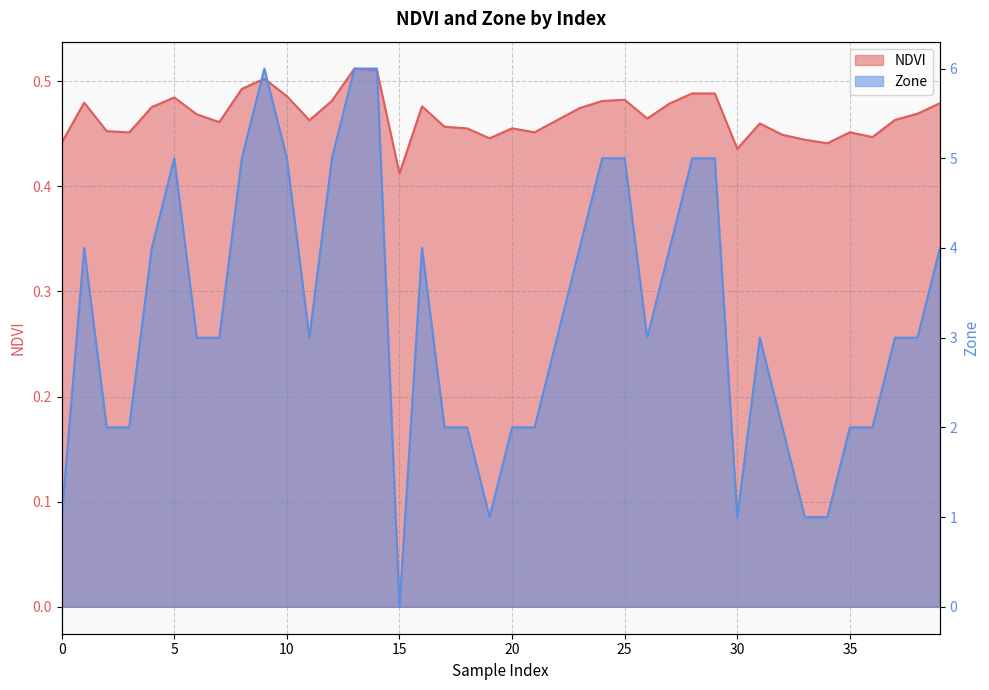

At how many categories does at least one series exceed 2?

25